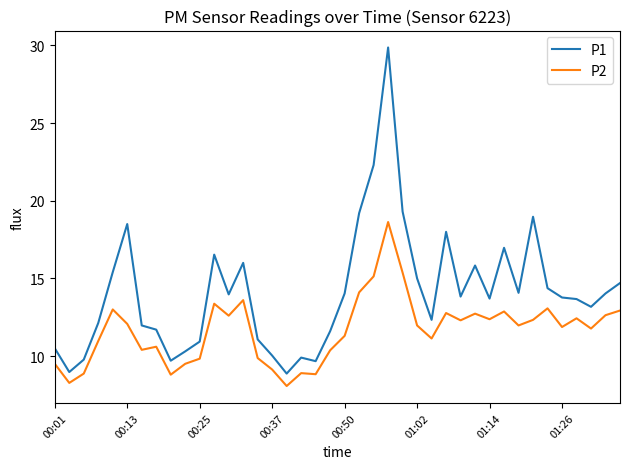

List the series in order of their overall mean, highest first.

P1, P2